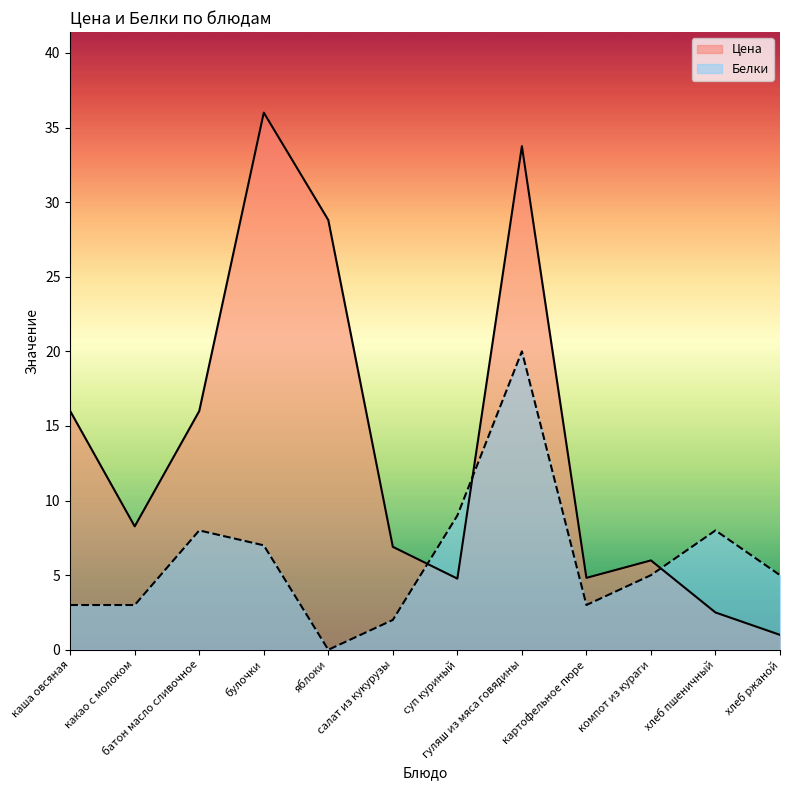

After their last crossing, which series has the higher values: Белки or Цена?

Белки